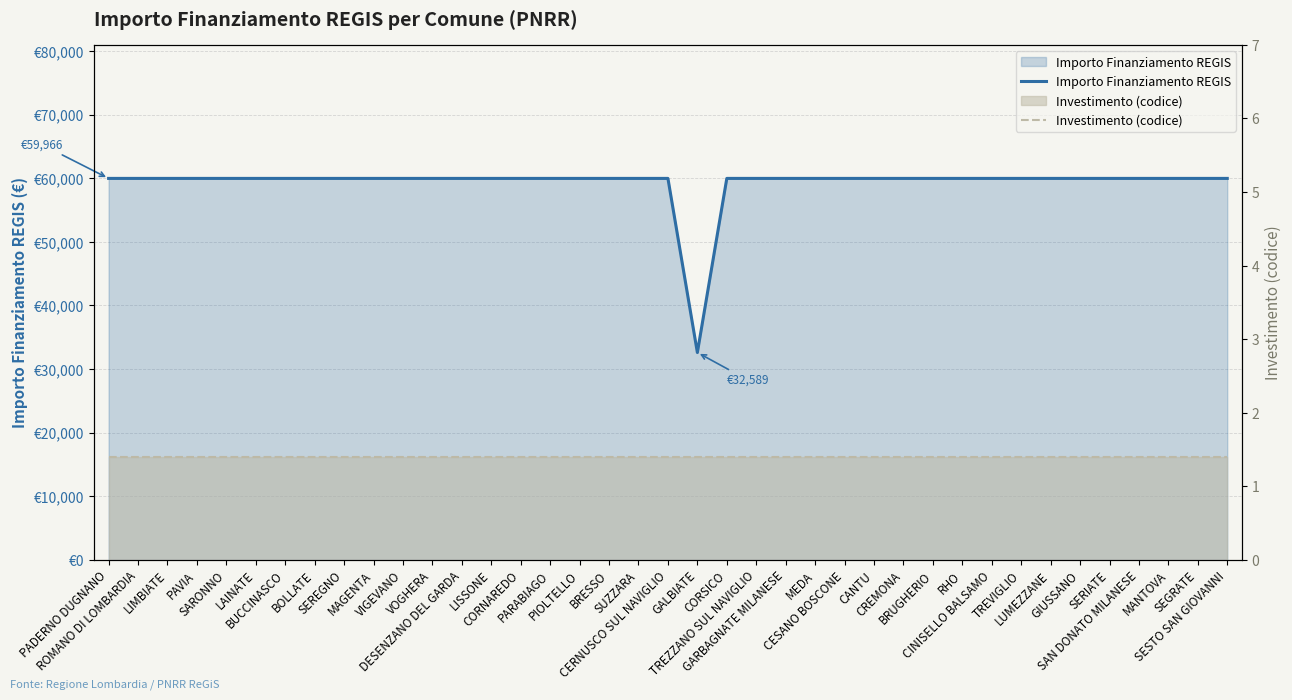

Is the value of Investimento (codice) at SARONNO greater than the value of Importo Finanziamento REGIS at CORNAREDO?

No